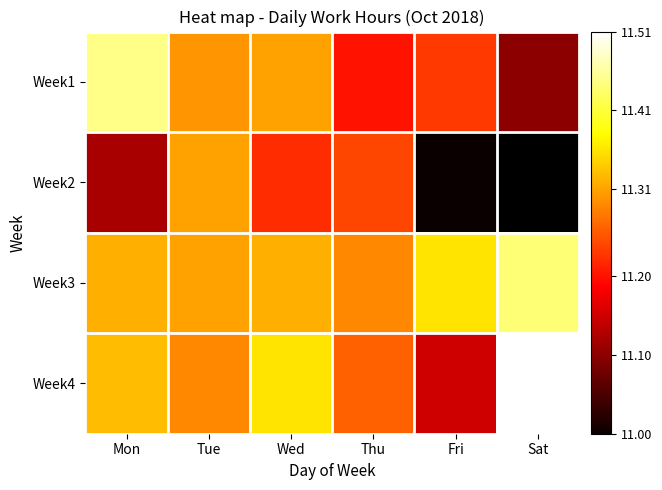

True or false: Week2 has a value of 6.2 at Tue.

False